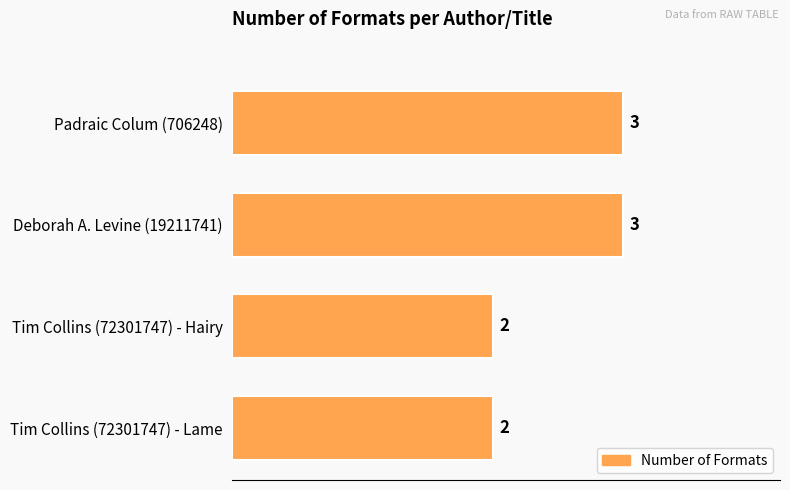

Reading top to bottom, extract all data points from this chart.

3	3	2	2